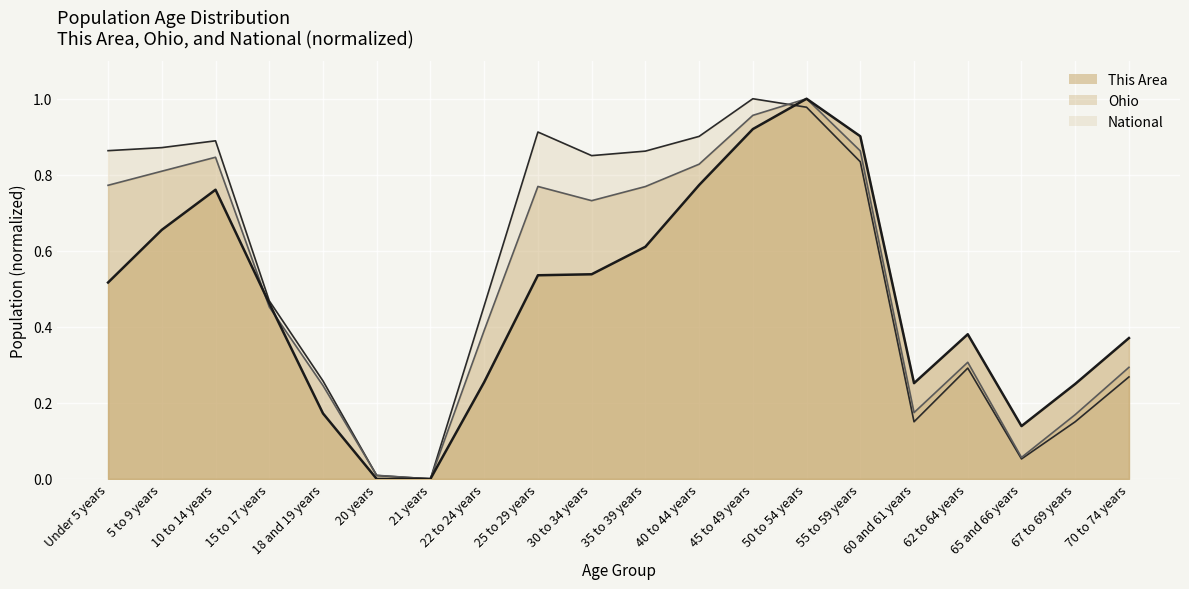

At how many categories does at least one series exceed 0?

20